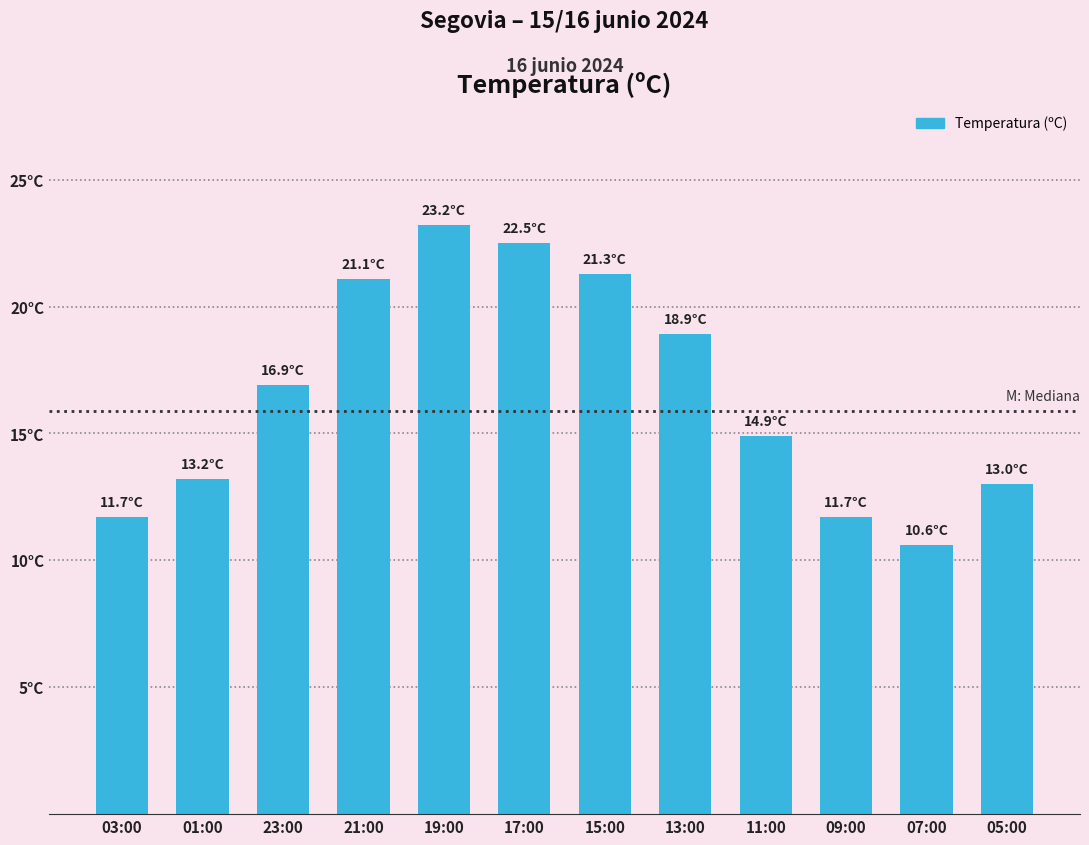

What is the minimum value shown in the chart?

10.6